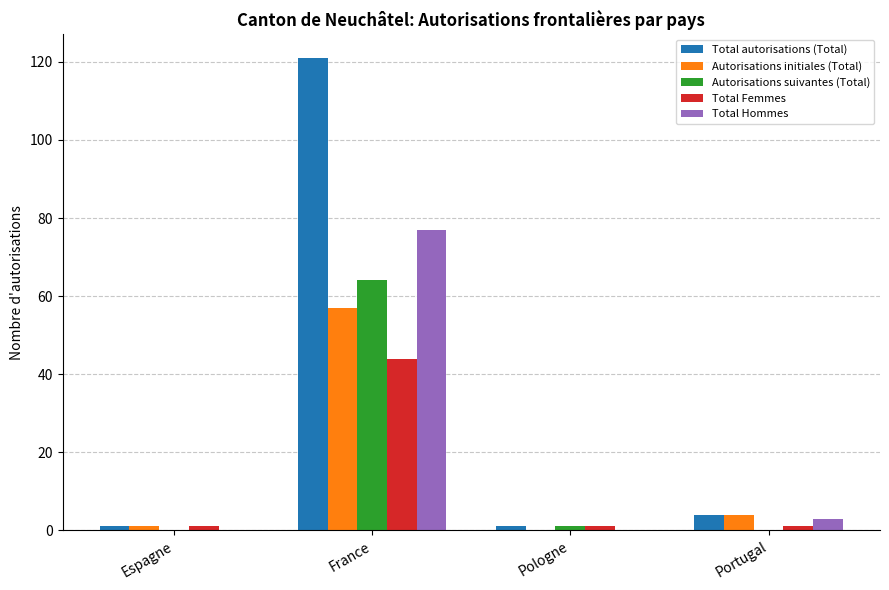

How many series are shown in this chart?

5